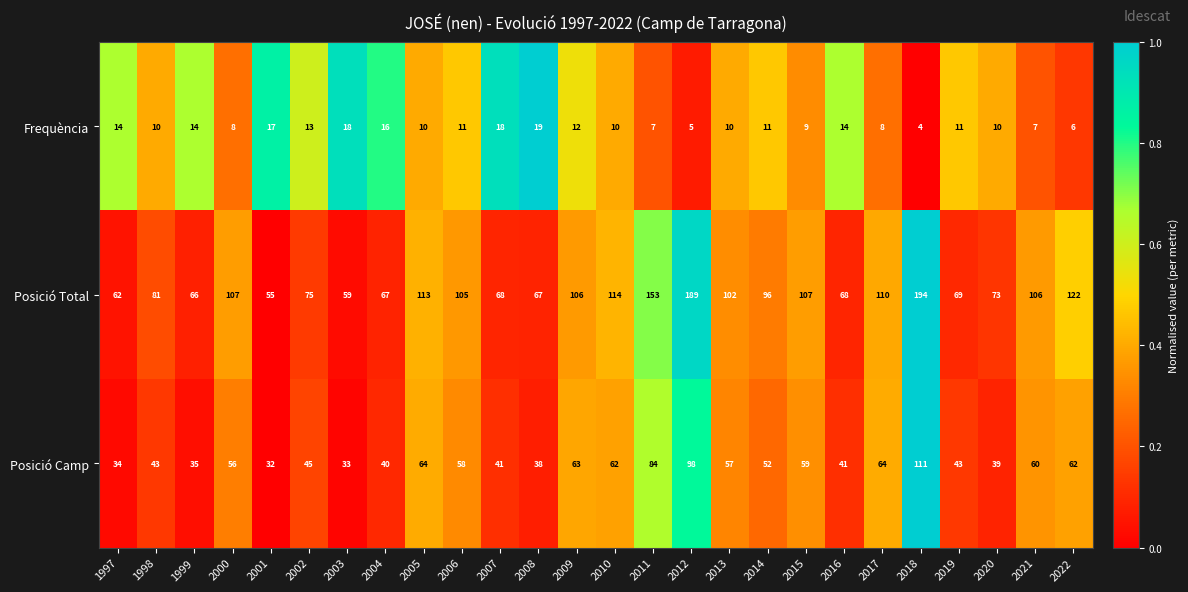

Which series changed the most between 2015 and 2017?

Posició Camp